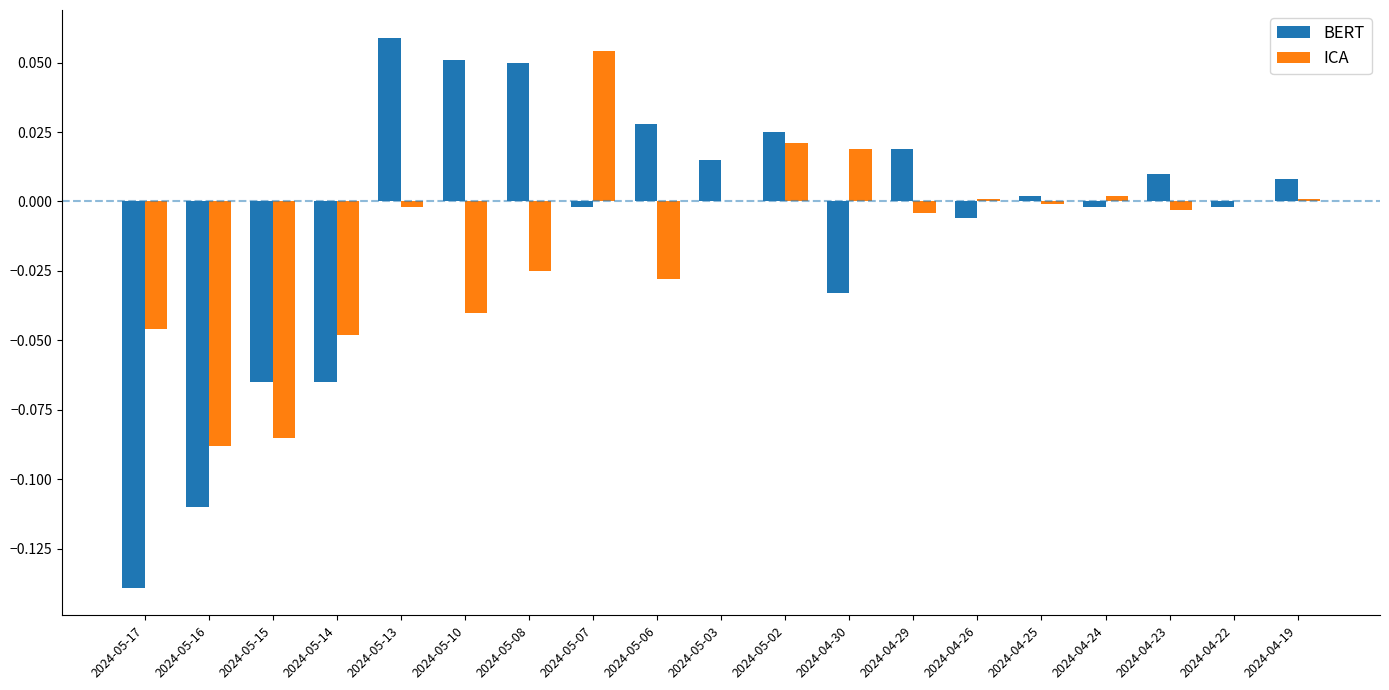

At which category does the chart reach its peak across all series?

2024-05-13